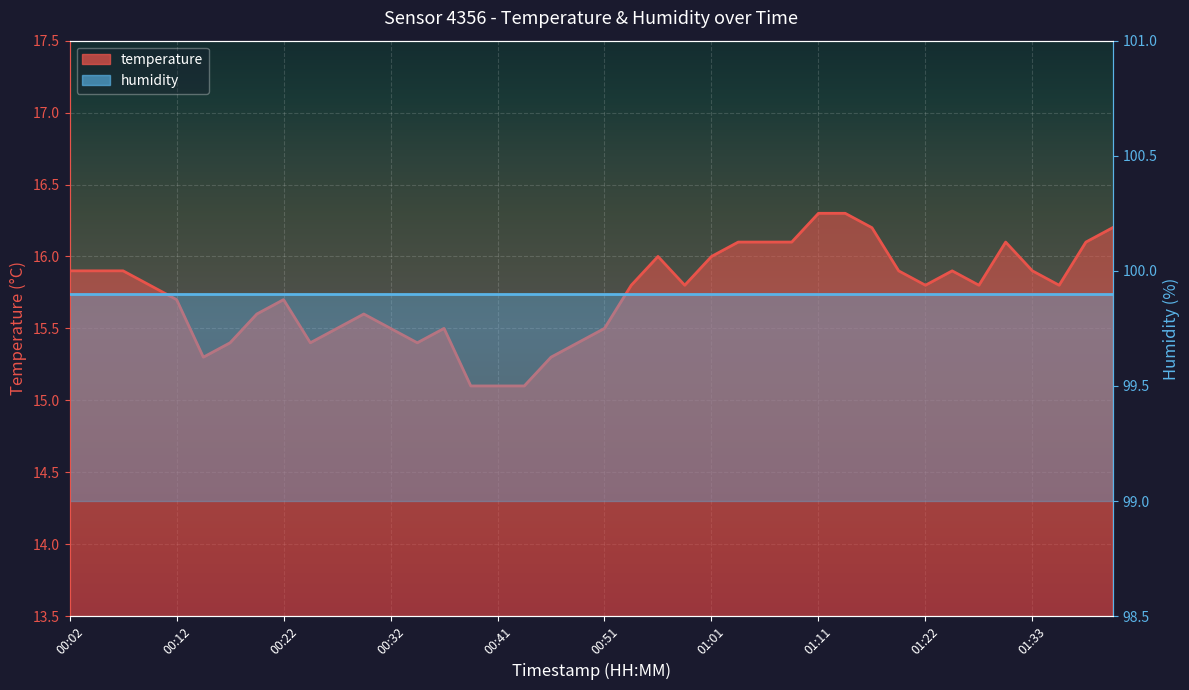

What is the difference between the maximum and minimum values?

1.2